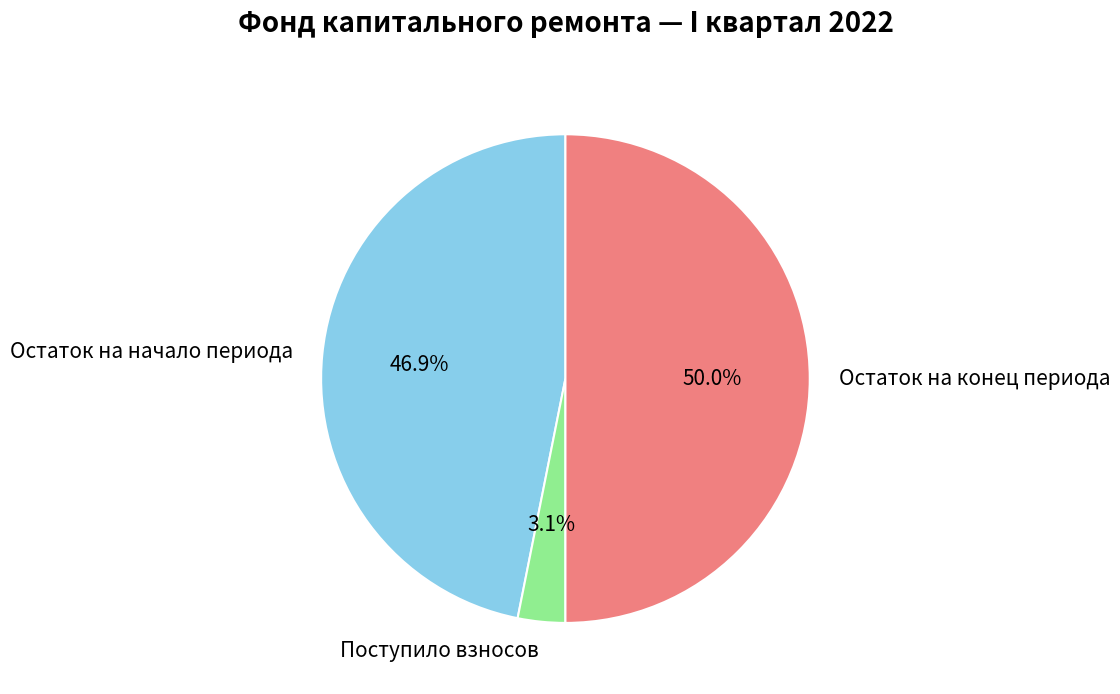

What portion of the pie excludes Остаток на конец периода?

50.0%